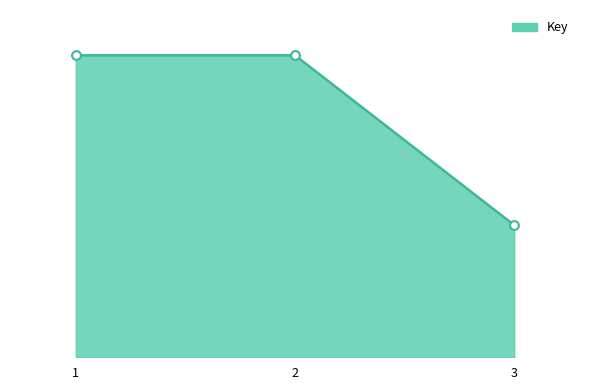

Between 2 and 1, which is larger?

1